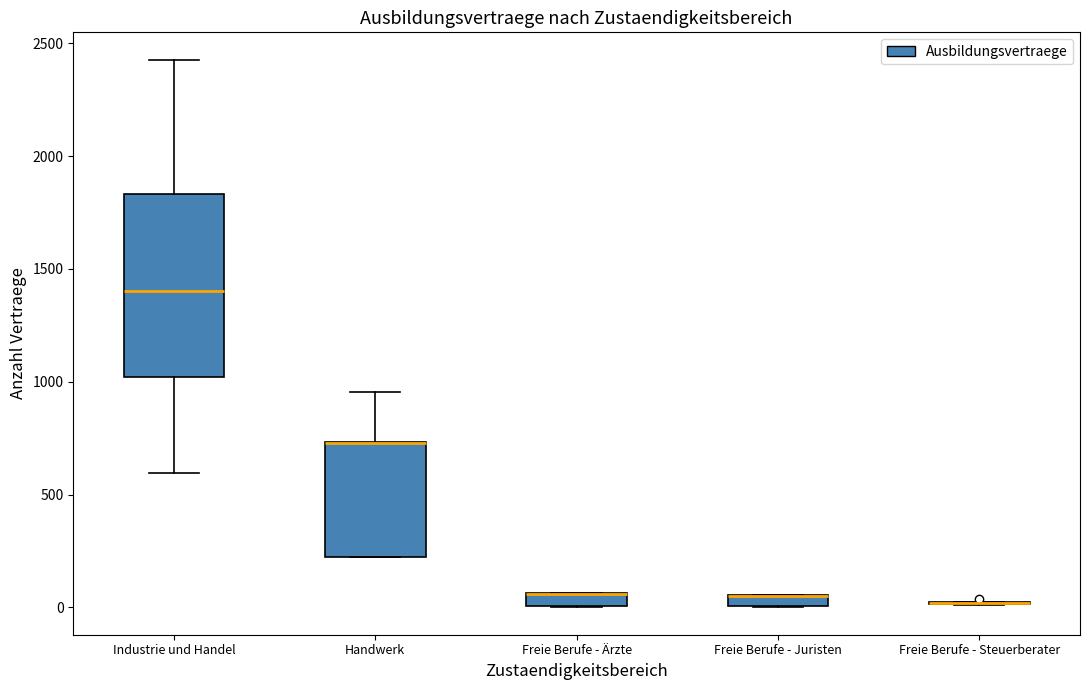

Comparing the boxes themselves (not the whiskers), which one is the tallest?

Industrie und Handel